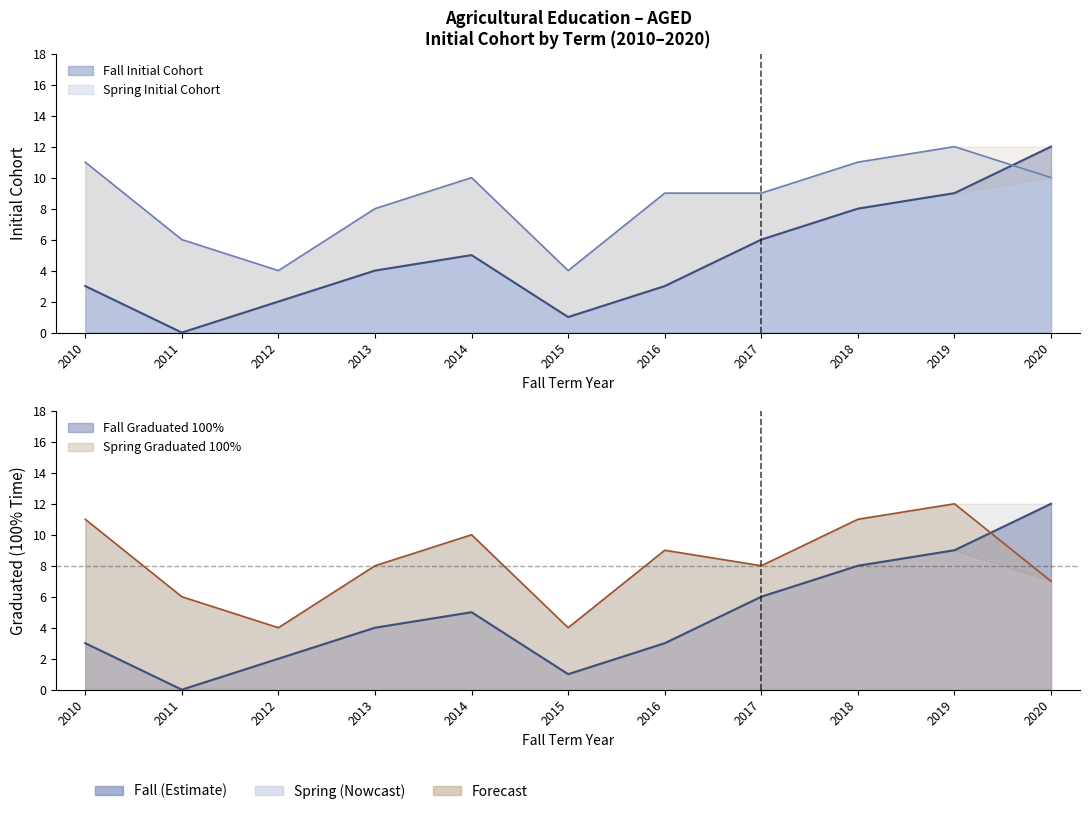

True or false: Spring Initial Cohort has a value of 4 at 2011.

False